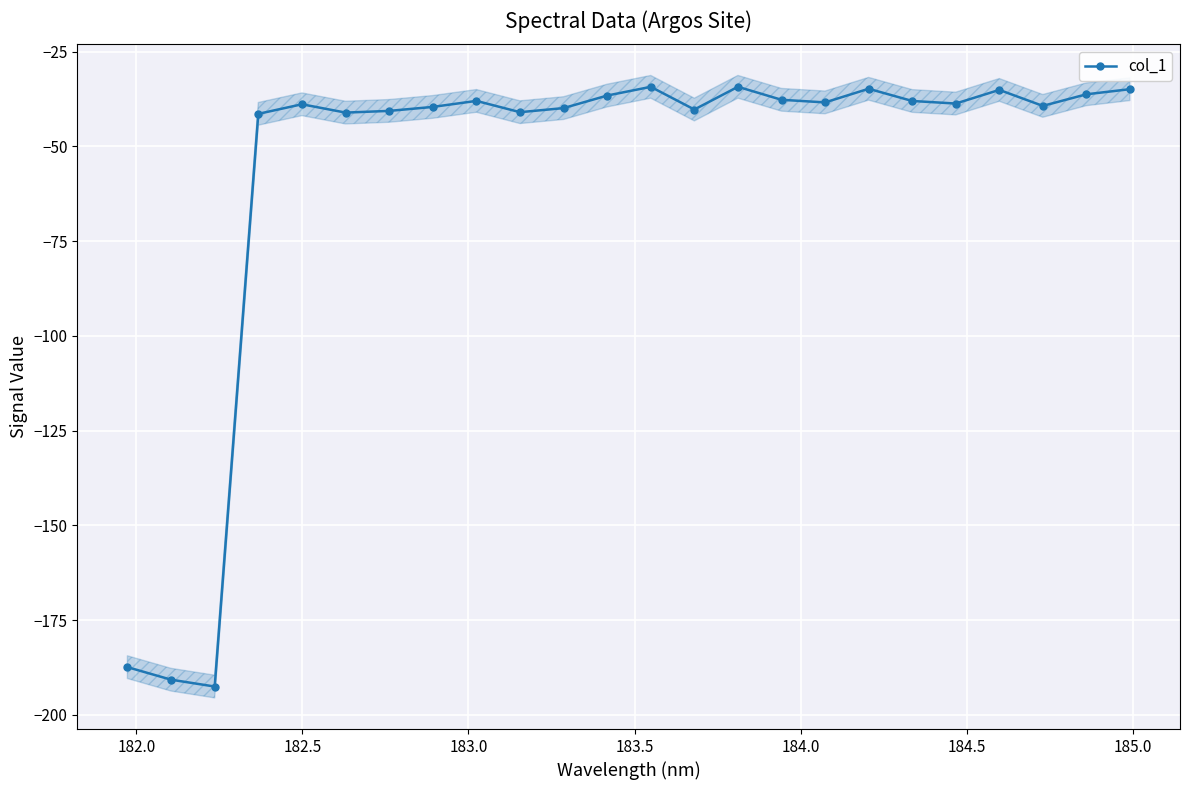

Is this an area chart (filled region under the line)?

No